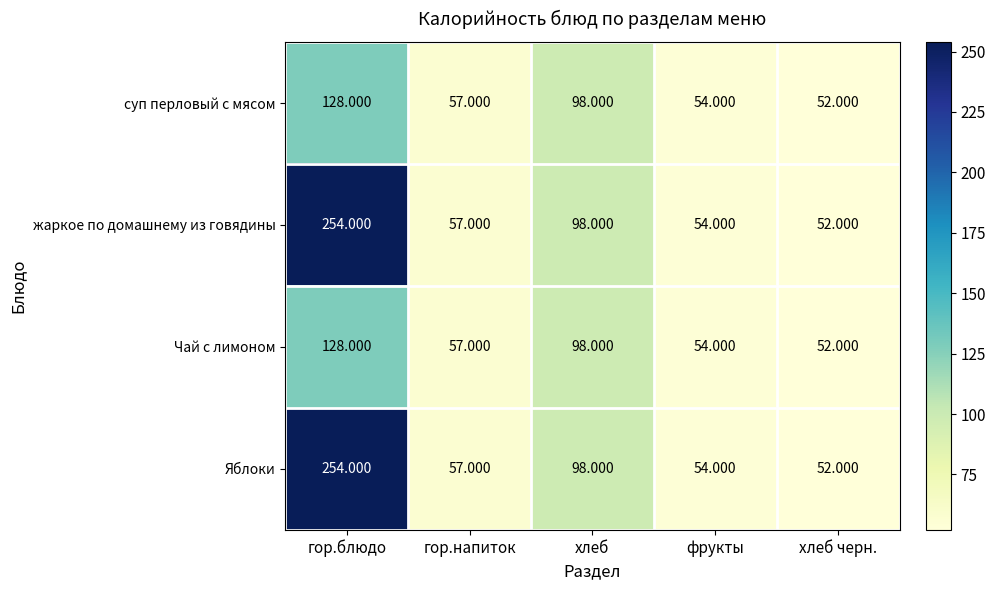

Is the value of Чай с лимоном at хлеб greater than the value of жаркое по домашнему из говядины at гор.блюдо?

No